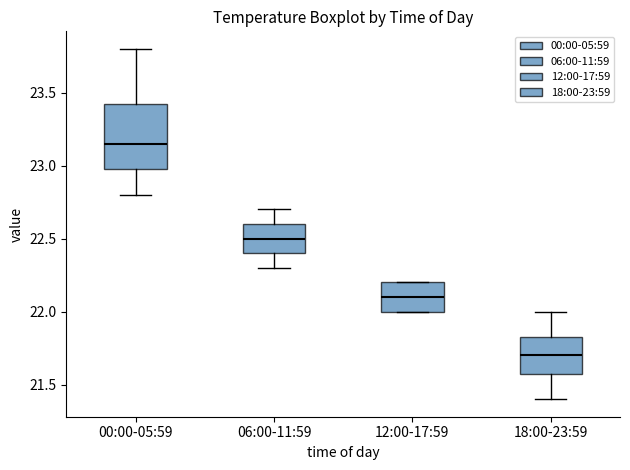

Which box is the tallest, from its lower edge to its upper edge?

00:00-05:59